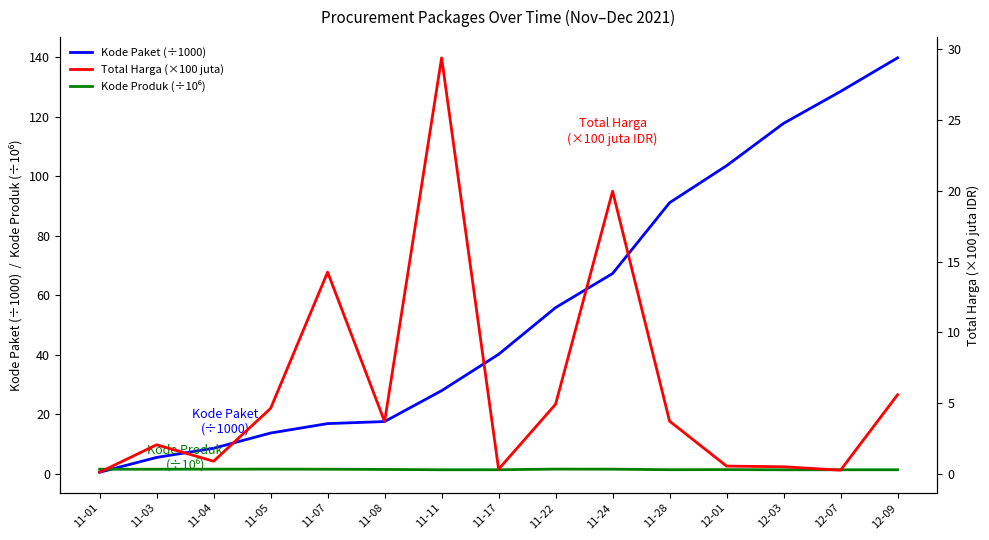

Between 11-11 and 11-01, which is larger?

11-11